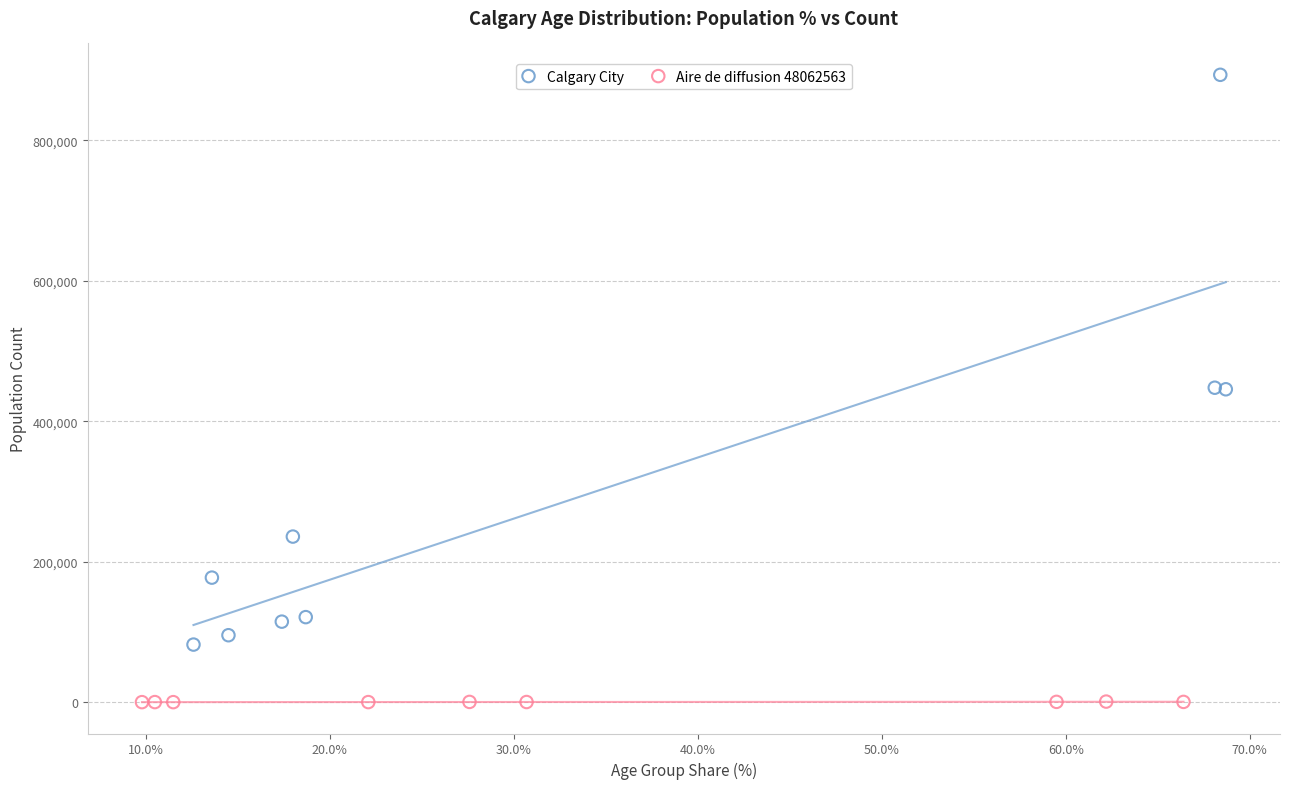

Which series has the widest spread of Y values?

Calgary City